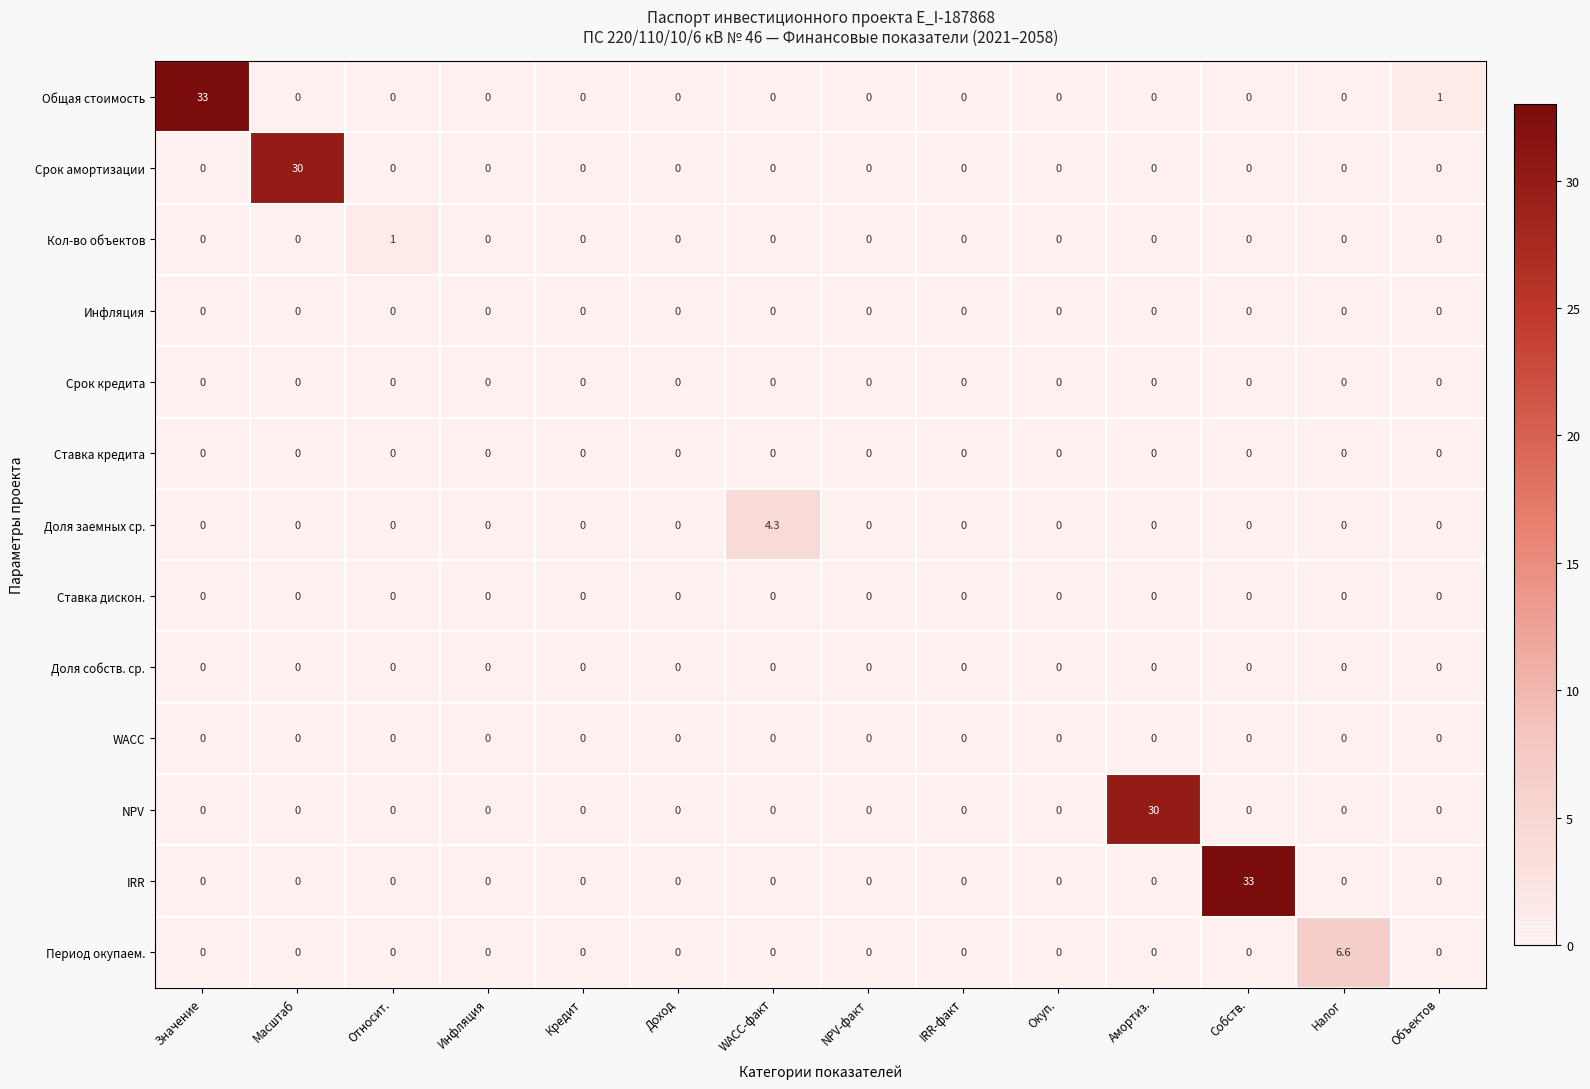

What is the maximum value shown in the chart?

33.0